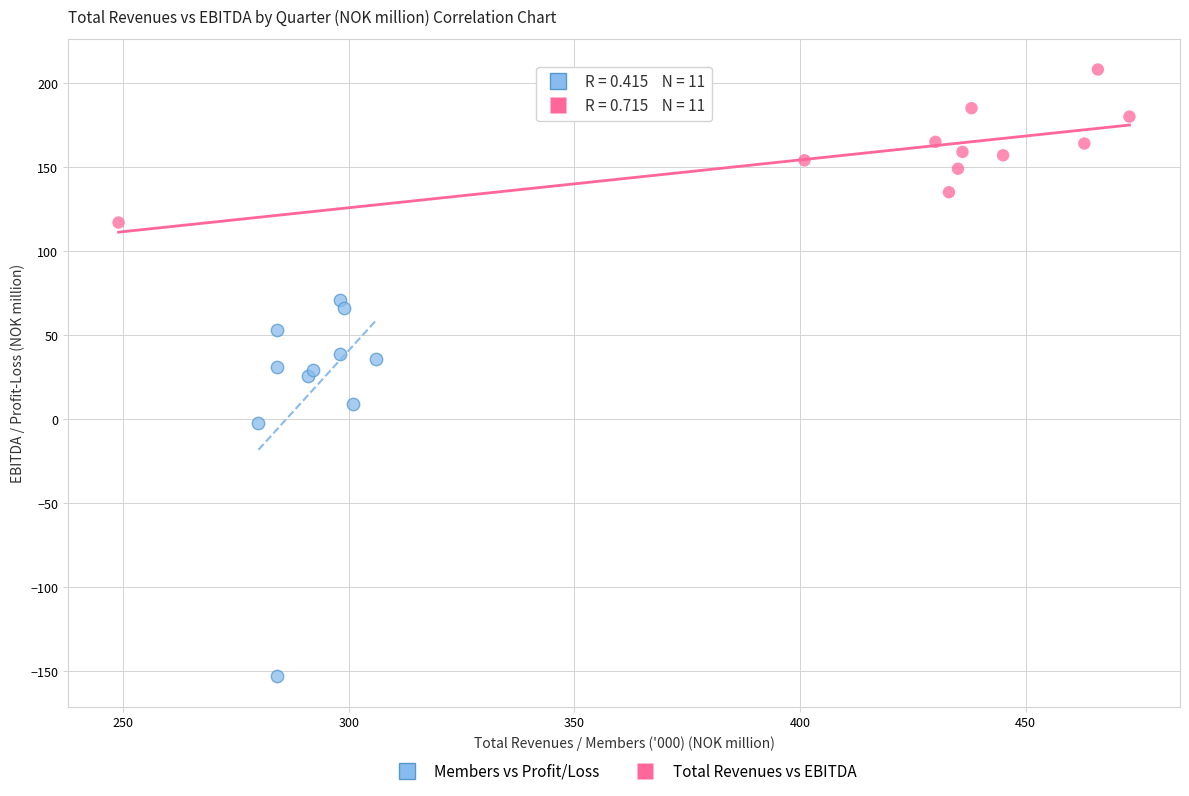

Which series reaches the minimum Y coordinate?

Members vs Profit/Loss